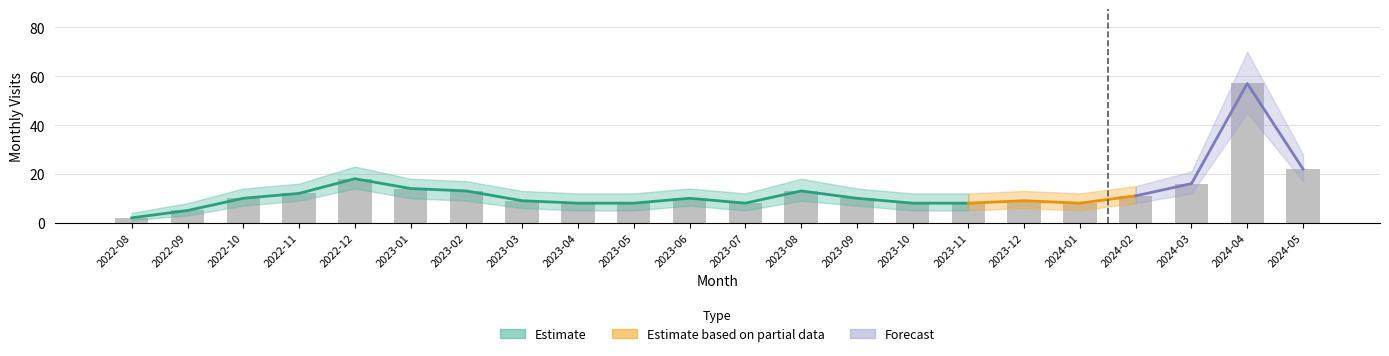

Which has a higher value, 2023-05 or 2022-10?

2022-10